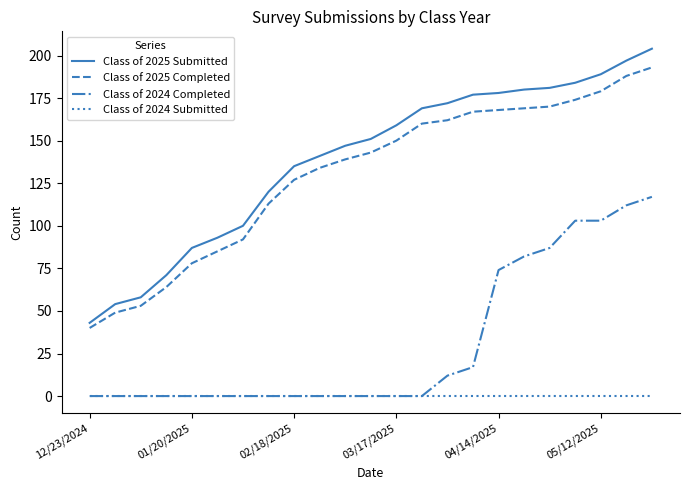

What is the average value of the Class of 2024 Completed series?

31